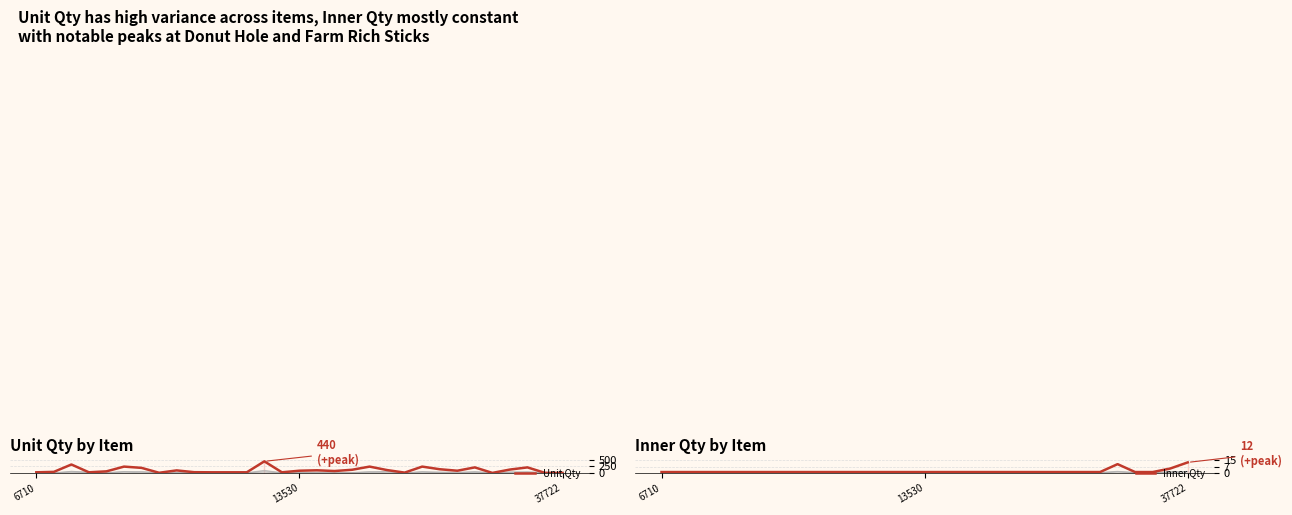

What are all the series names shown in the legend?

Unit Qty, Inner Qty